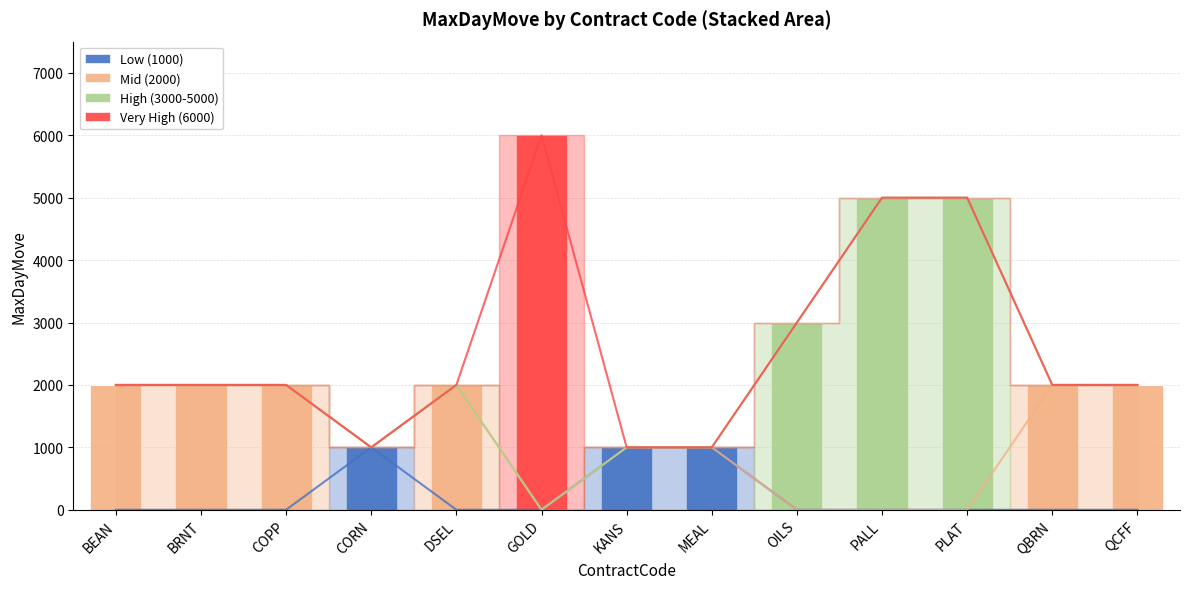

What is the total value across all series at QCFF?

2000